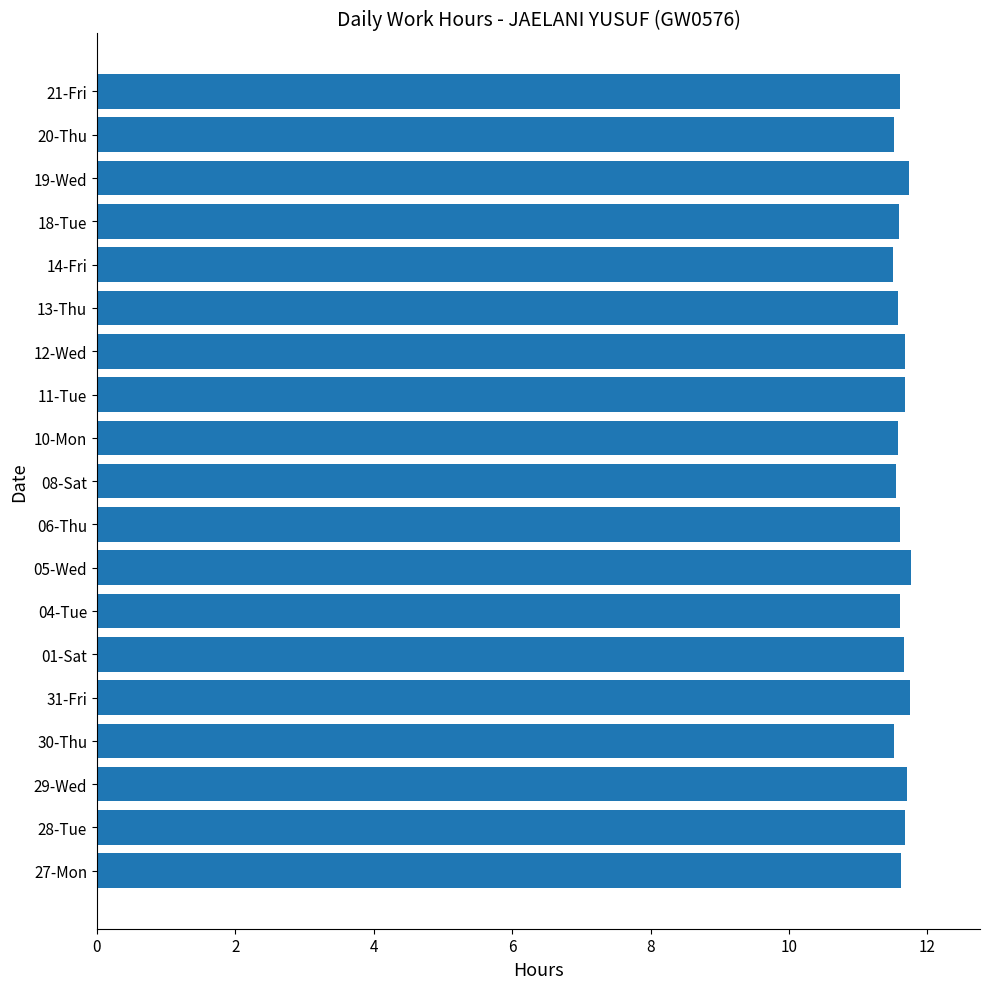

What is the smallest value displayed?

11.5